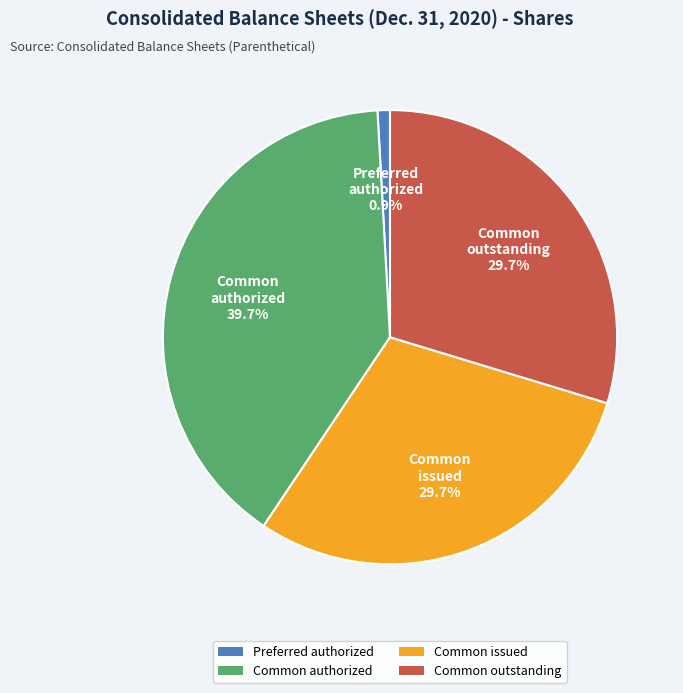

Count the number of slices in the pie.

4